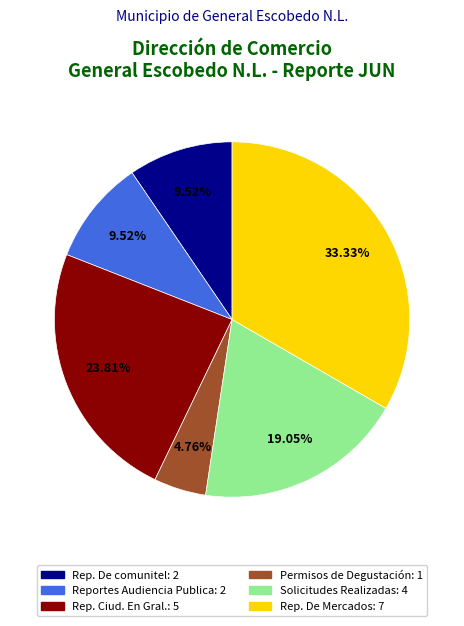

Is there any slice that represents more than half of the pie?

No